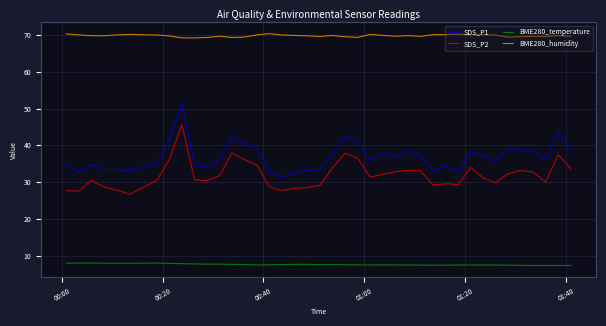

True or false: BME280_humidity and SDS_P2 intersect in this chart.

False